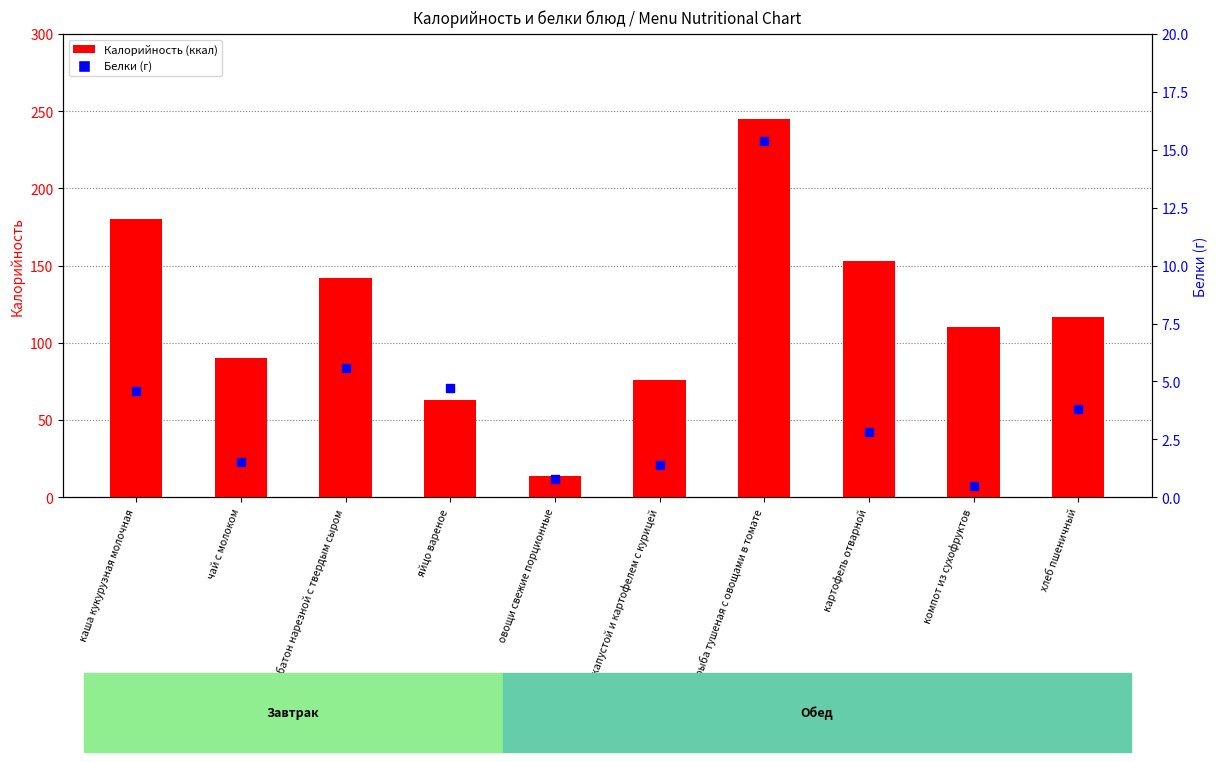

At how many categories does at least one series exceed 110?

5